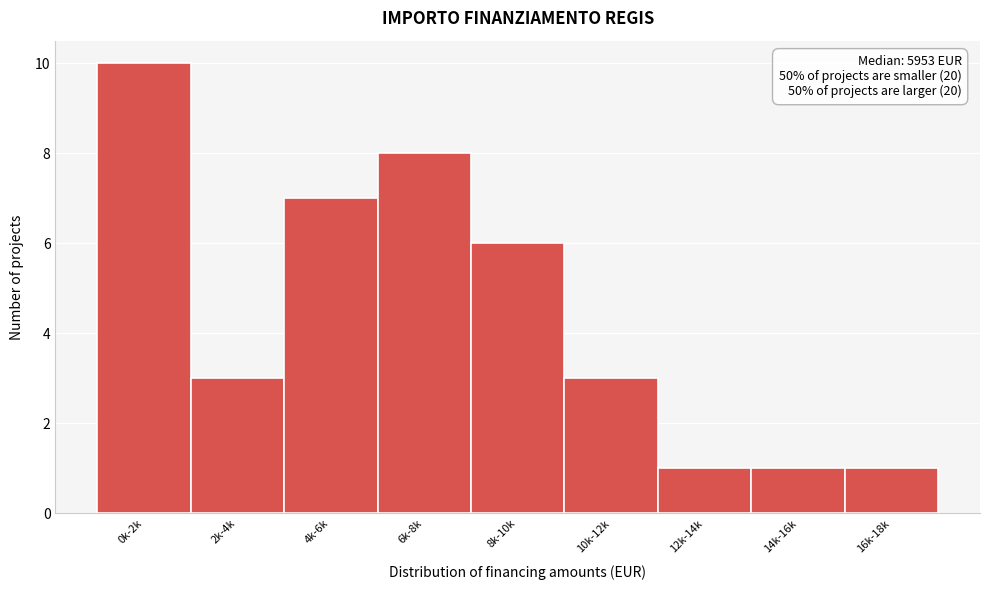

Reading left to right, list all the values displayed in this chart.

10	3	7	8	6	3	1	1	1